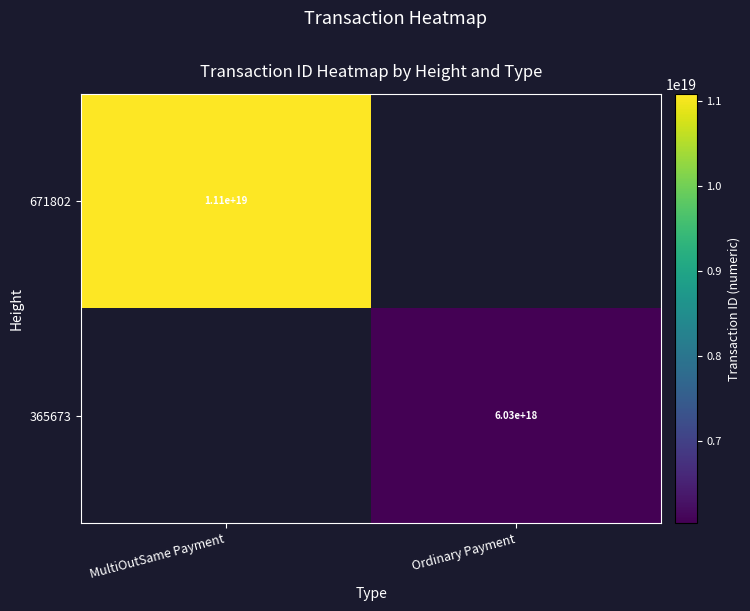

True or false: 365673 has a value of 3071304230275022336 at Ordinary Payment.

False